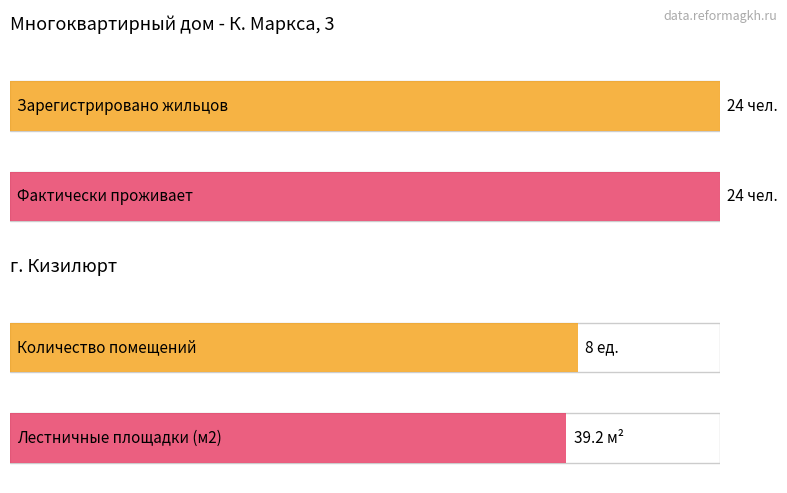

True or false: the data shows 21.7 at 1.

False